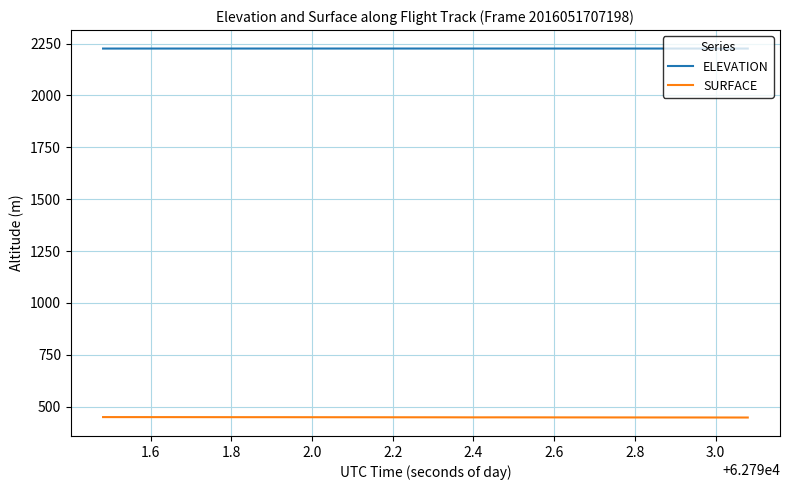

Rank the series by their maximum value, from highest to lowest.

ELEVATION, SURFACE